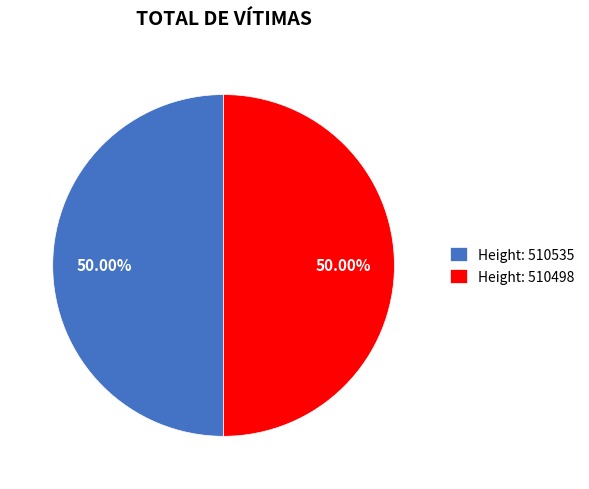

Is the sum of Height: 510498 and Height: 510535 greater than half?

Yes